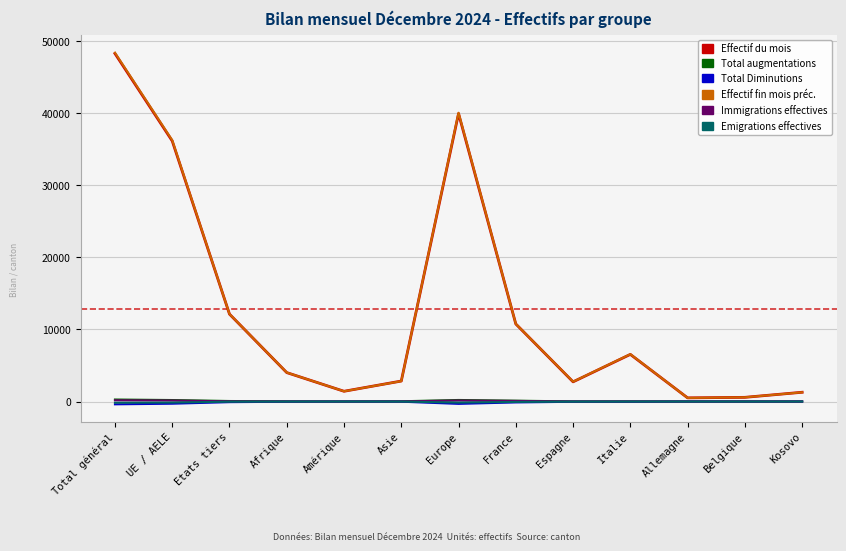

At which category is the sum across all series the highest?

Total général